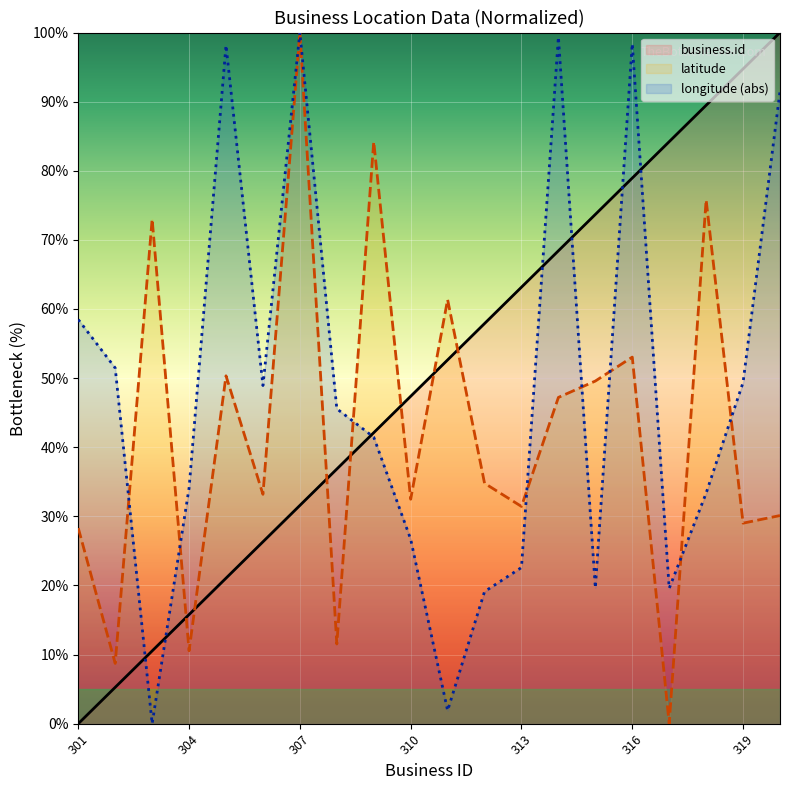

Where does the latitude series first go above 34?

303